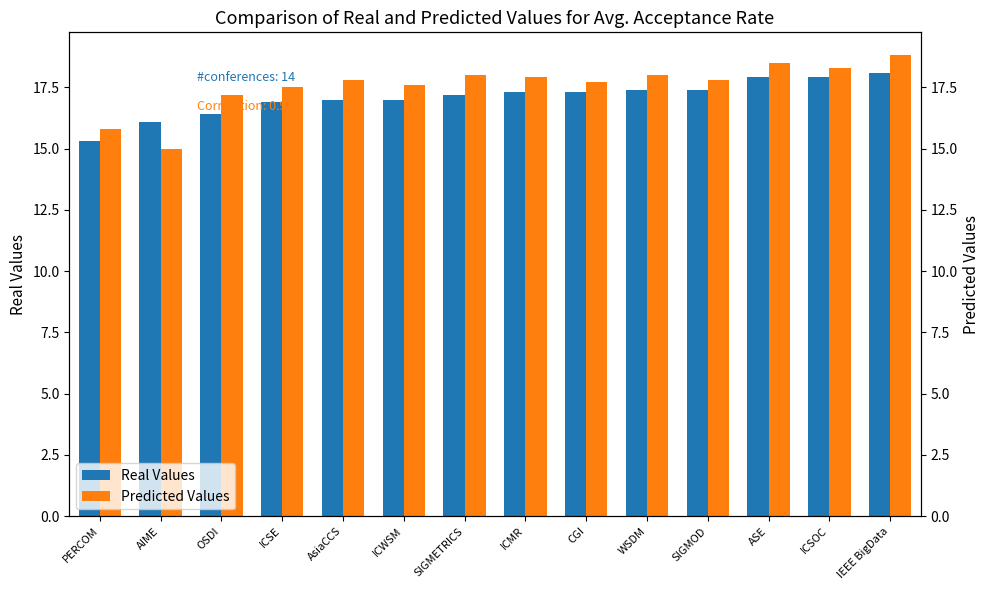

How many values in the Predicted Values series are below 17?

2